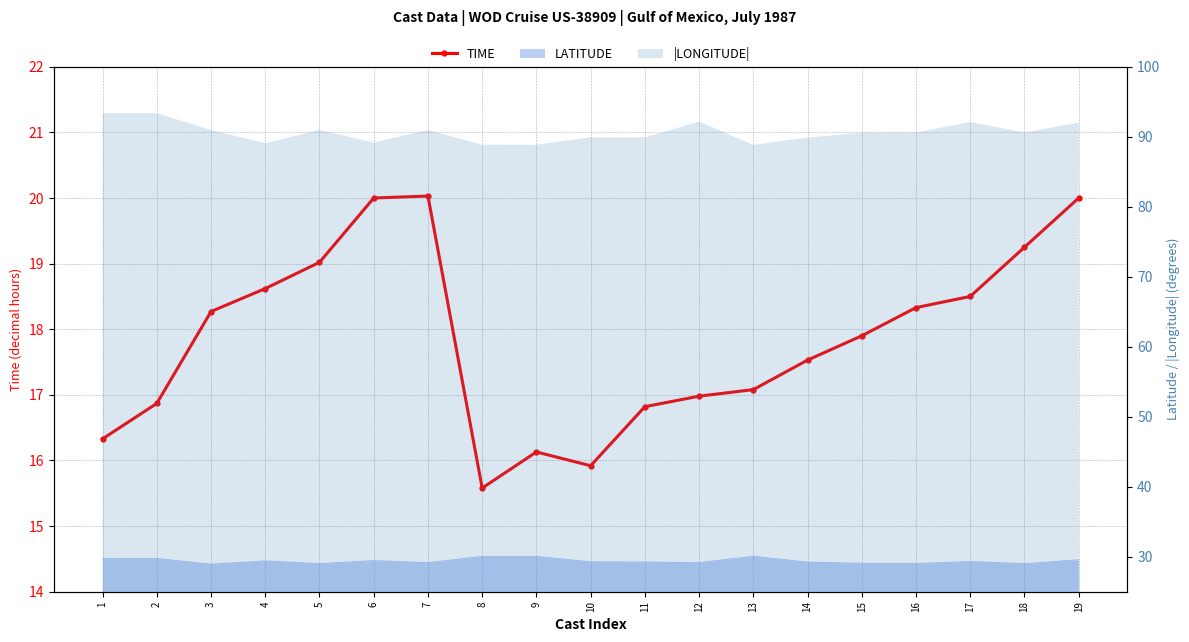

How many lines are shown in the chart?

1